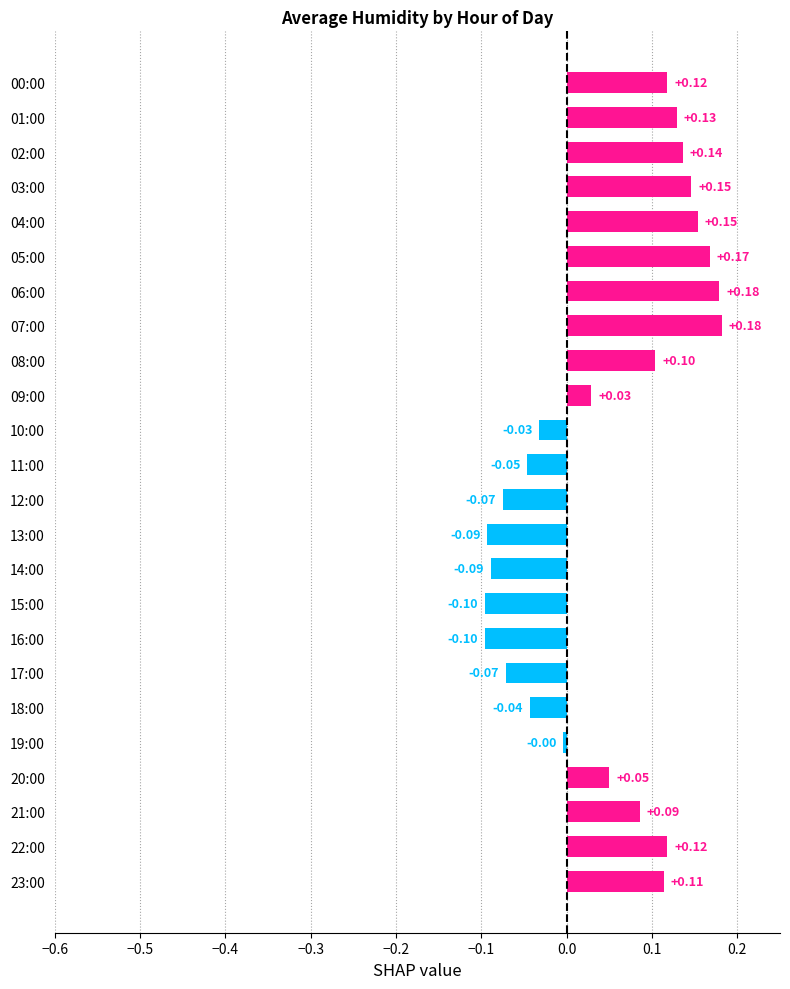

What is the sum of all values?

1.1